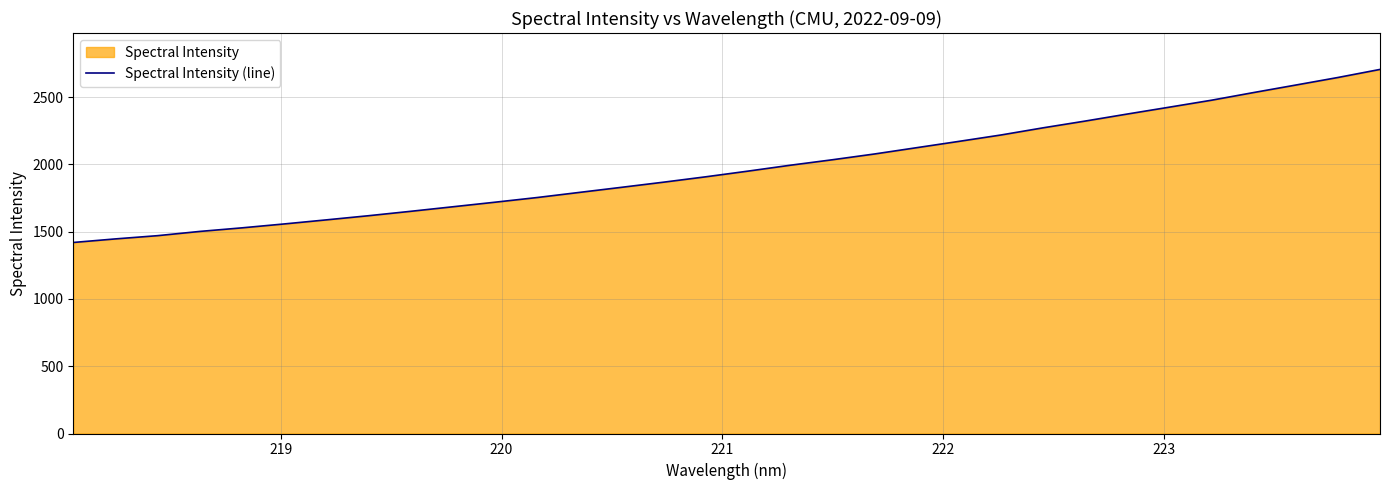

What is the difference between the second highest and minimum values?

1226.0